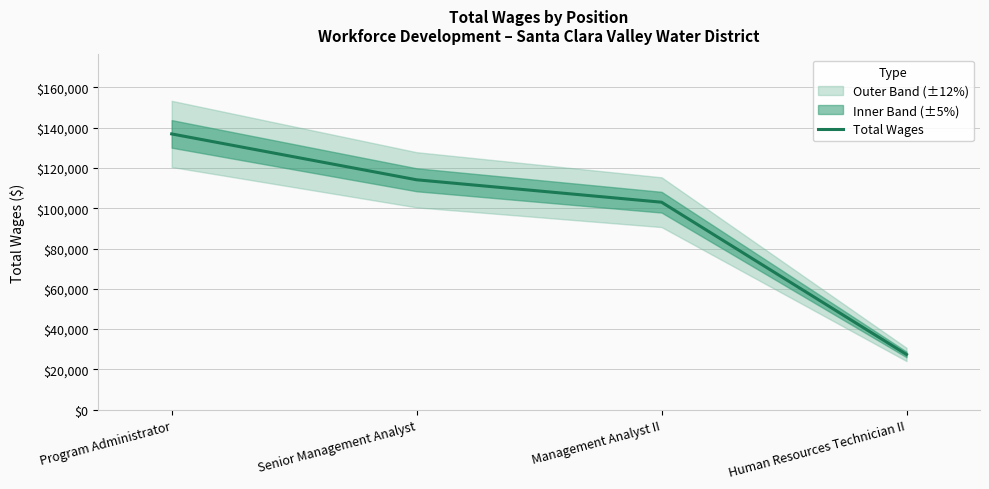

What is the maximum value shown in the chart?

136910